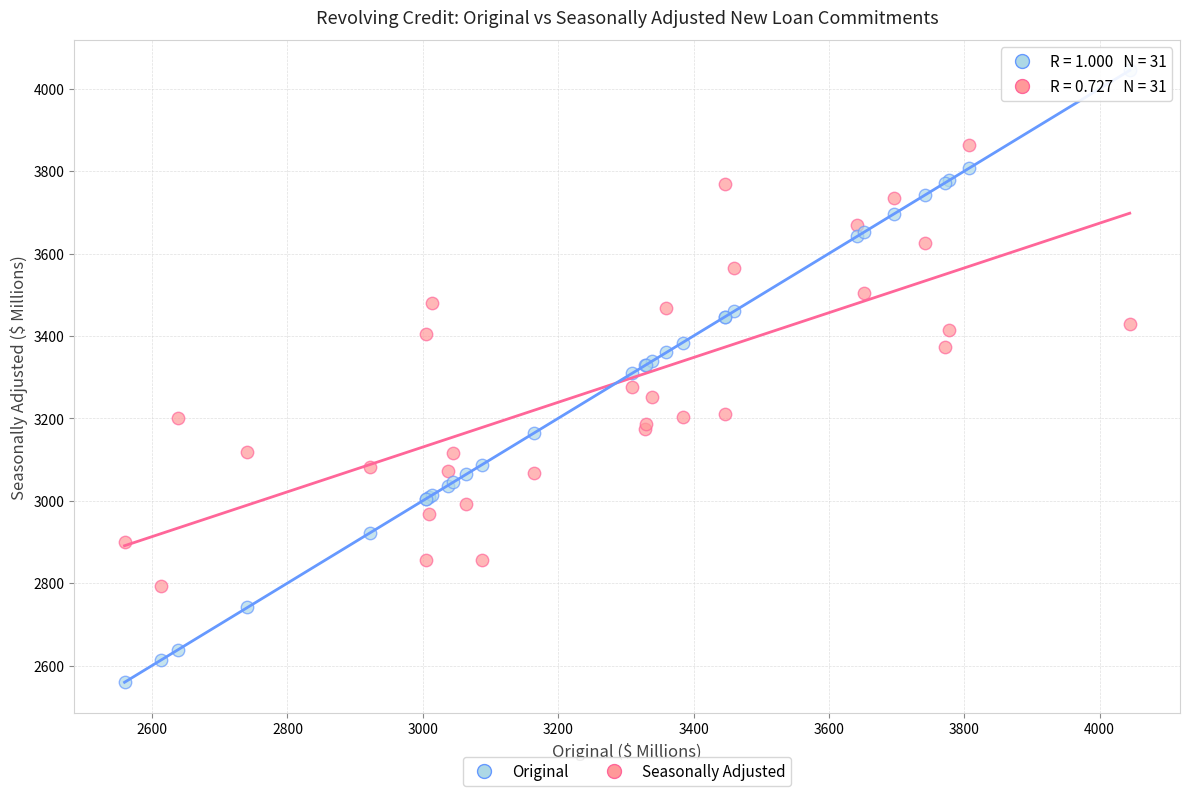

What is the X range (max minus min) for the scatter plot?

1485.1